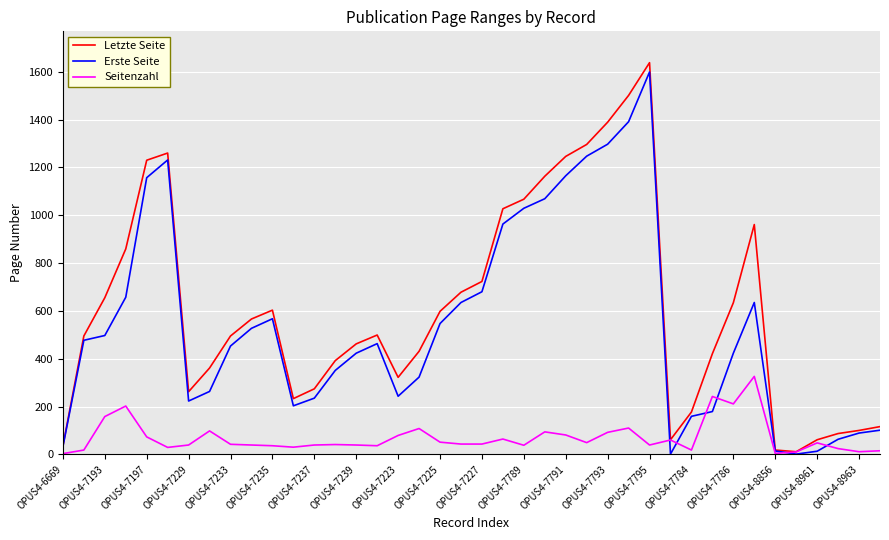

What is the maximum value shown in the chart?

1638